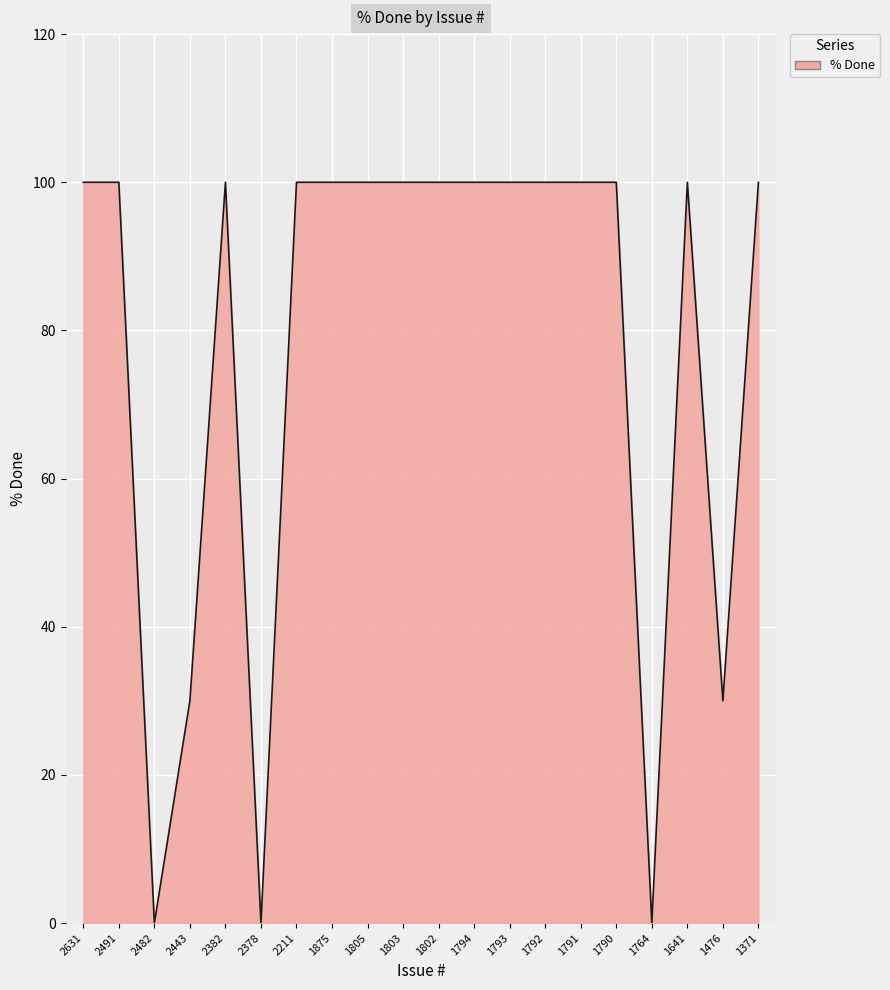

How many distinct data groups are displayed?

1